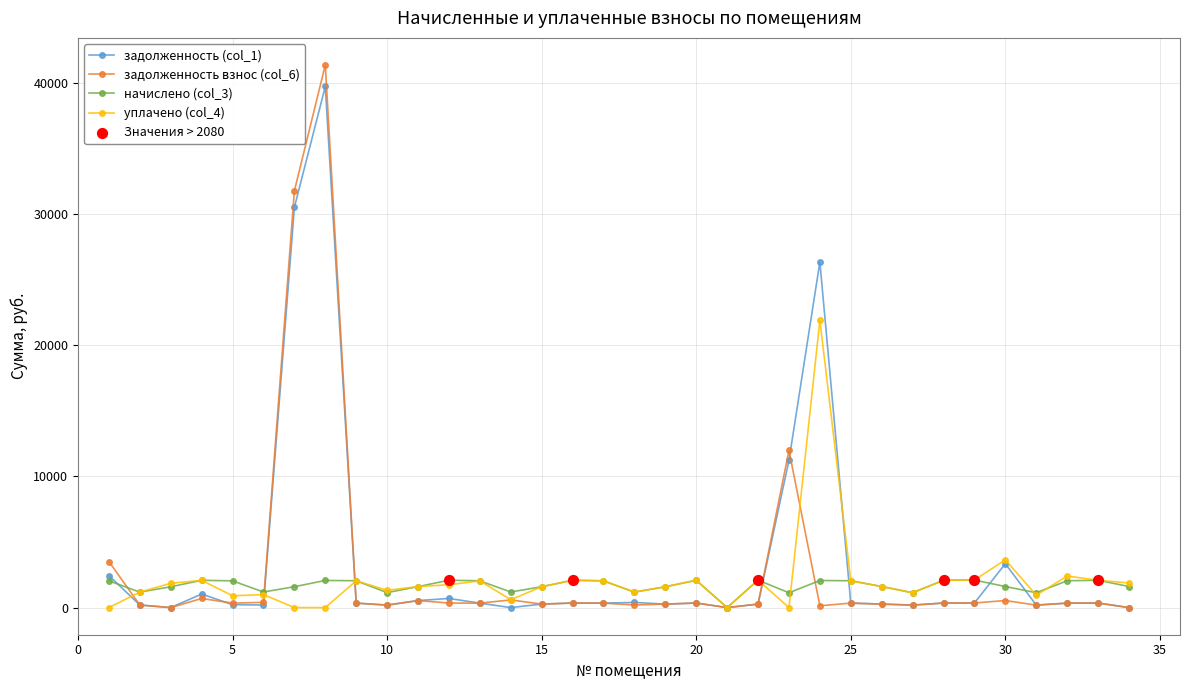

What is the maximum value shown in the chart?

41349.0